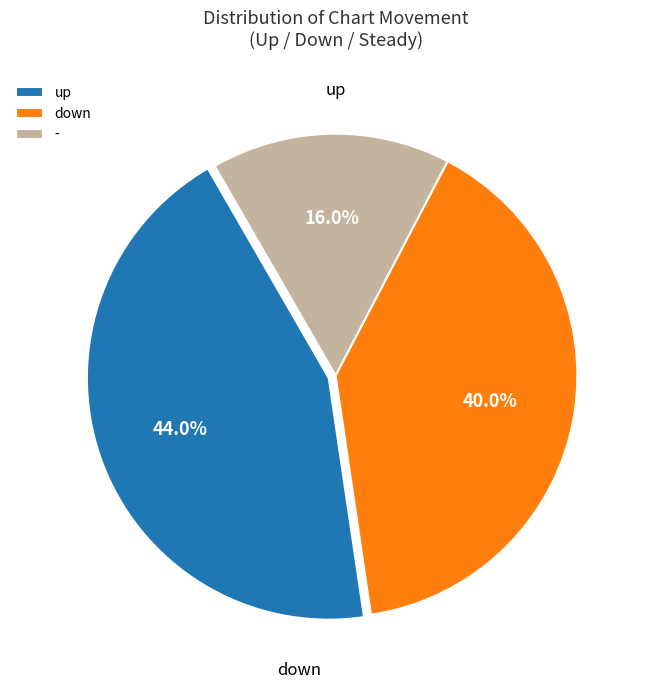

Does down account for over 50% of the chart?

No